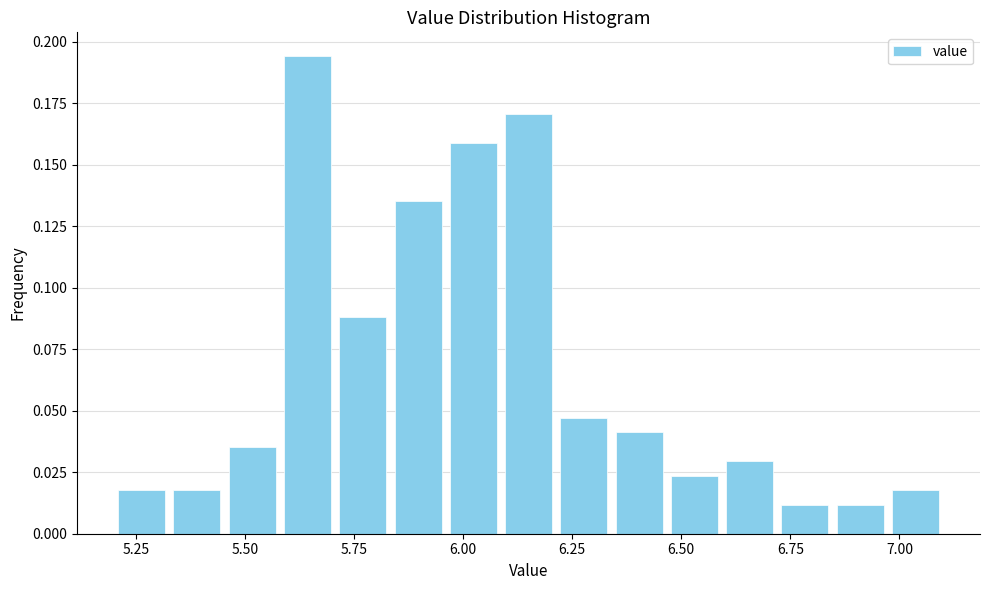

Around what value on the x-axis is the tallest bar? Give the approximate position of its centre, as read against the axis.

5.65